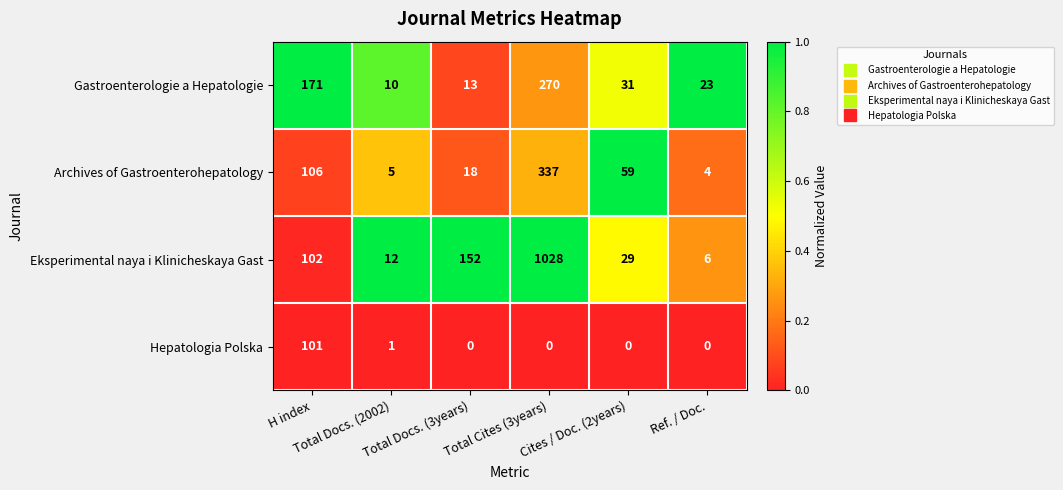

Which series has the largest range (max minus min)?

Eksperimental naya i Klinicheskaya Gast